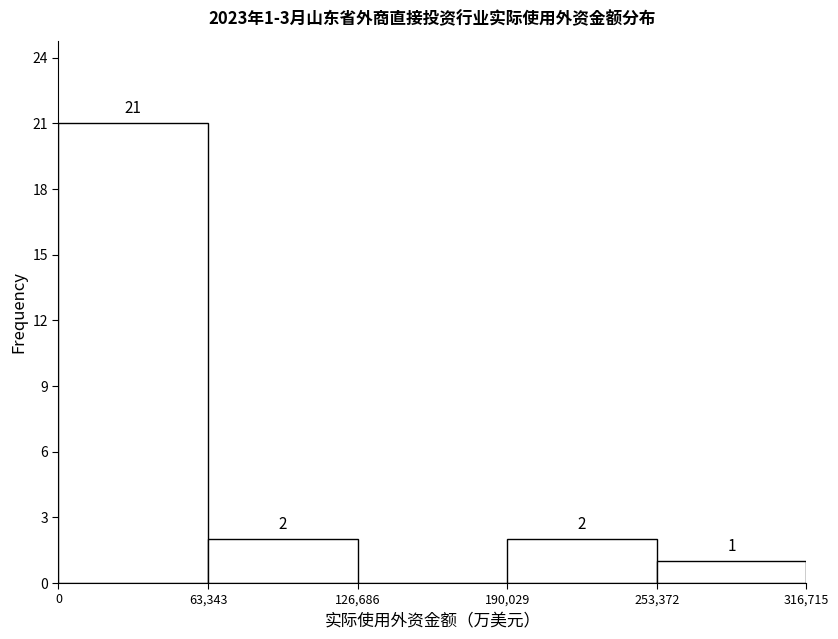

Over which range of the x-axis is the bar tallest?

0 to 63,343